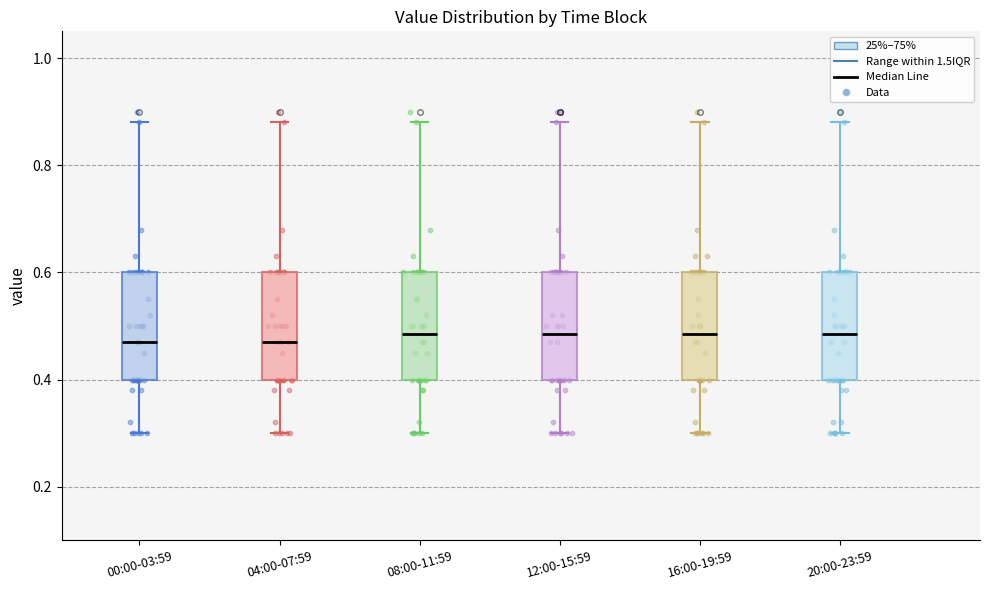

Reading left to right, read every box against the y-axis: the position of its median line, the range the box covers, and the ends of its whiskers. The values are not printed on the chart, so give them approximately, as read against the axis.

00:00-03:59: median 0.48, box 0.40 to 0.60, whiskers 0.30 to 0.88
04:00-07:59: median 0.48, box 0.40 to 0.60, whiskers 0.30 to 0.88
08:00-11:59: median 0.48, box 0.40 to 0.60, whiskers 0.30 to 0.88
12:00-15:59: median 0.48, box 0.40 to 0.60, whiskers 0.30 to 0.88
16:00-19:59: median 0.48, box 0.40 to 0.60, whiskers 0.30 to 0.88
20:00-23:59: median 0.48, box 0.40 to 0.60, whiskers 0.30 to 0.88